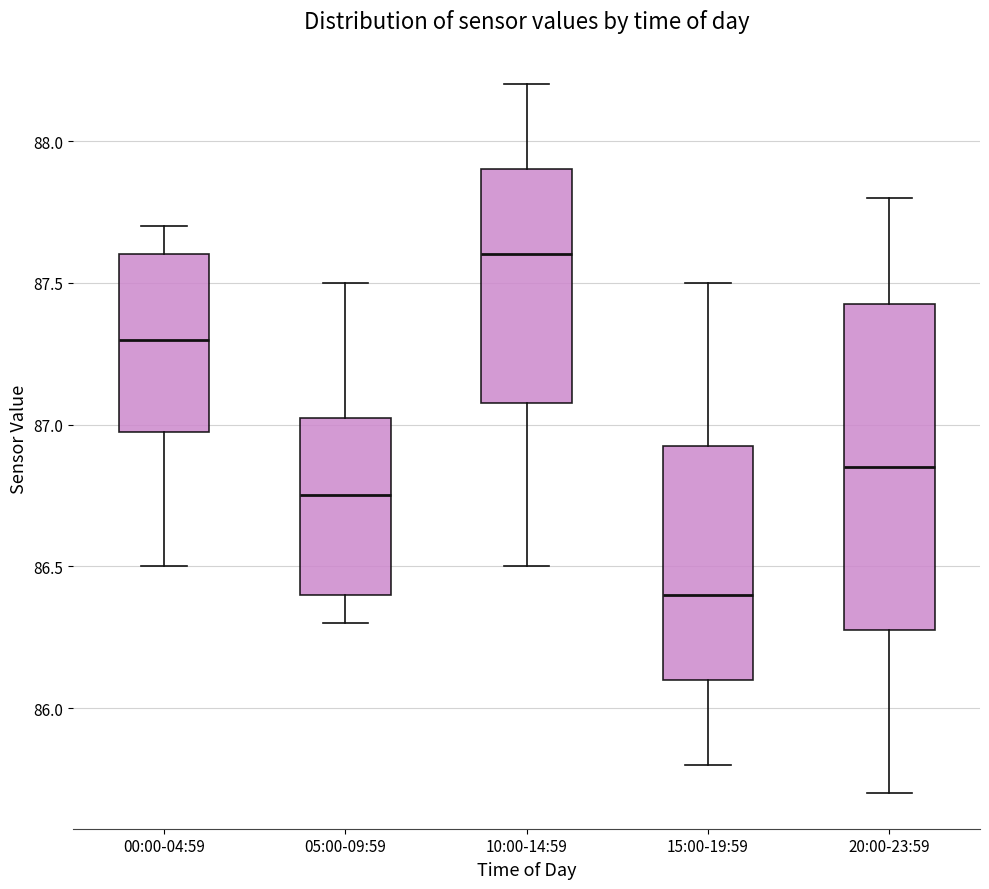

Which box is the tallest, from its lower edge to its upper edge?

20:00-23:59